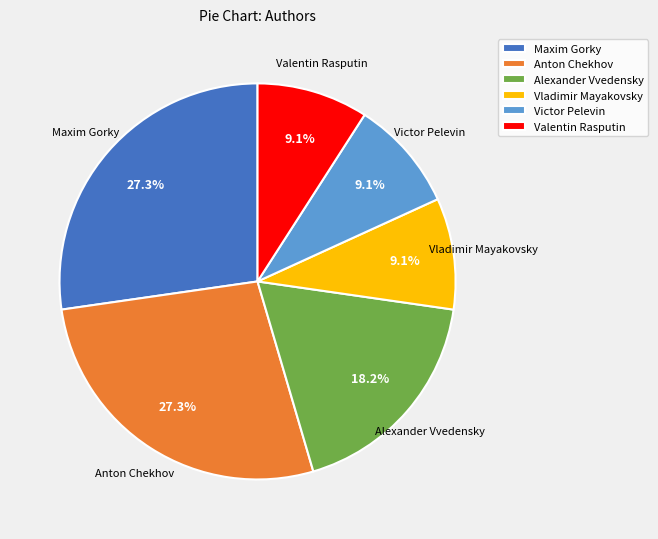

Does Vladimir Mayakovsky represent more than half of the total?

No